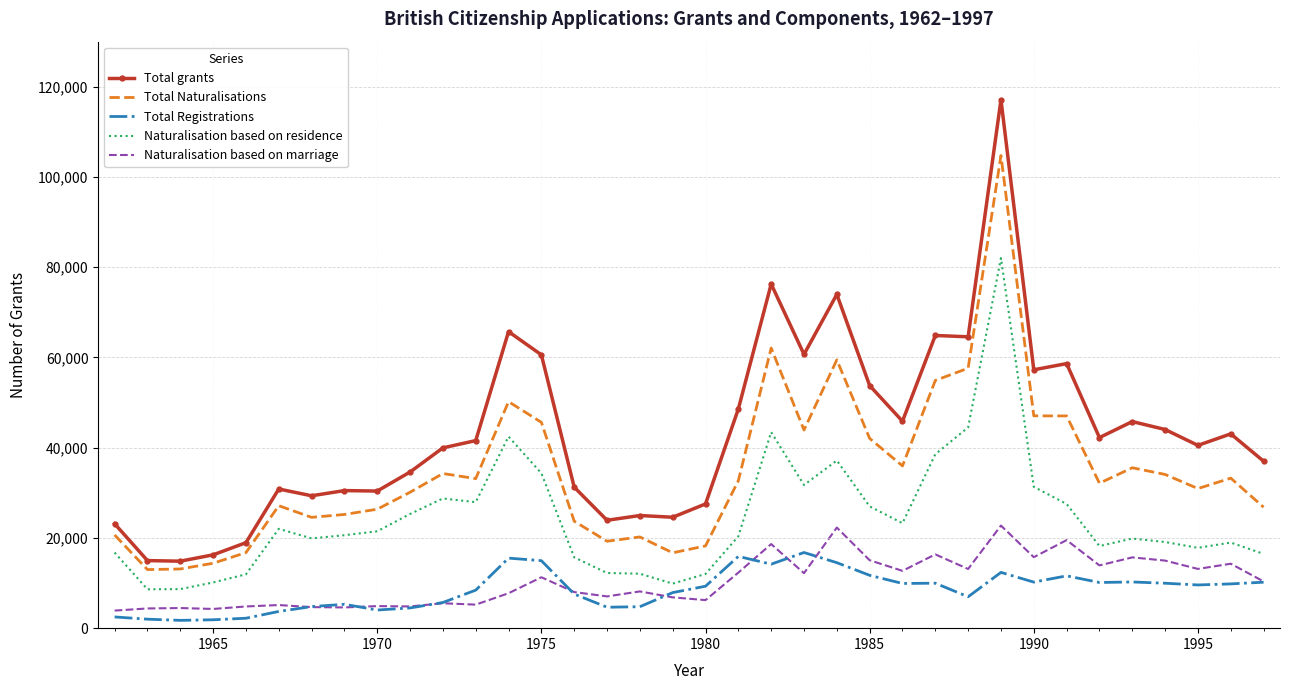

List the series in order of their peak value, lowest first.

Total Registrations, Naturalisation based on marriage, Naturalisation based on residence, Total Naturalisations, Total grants